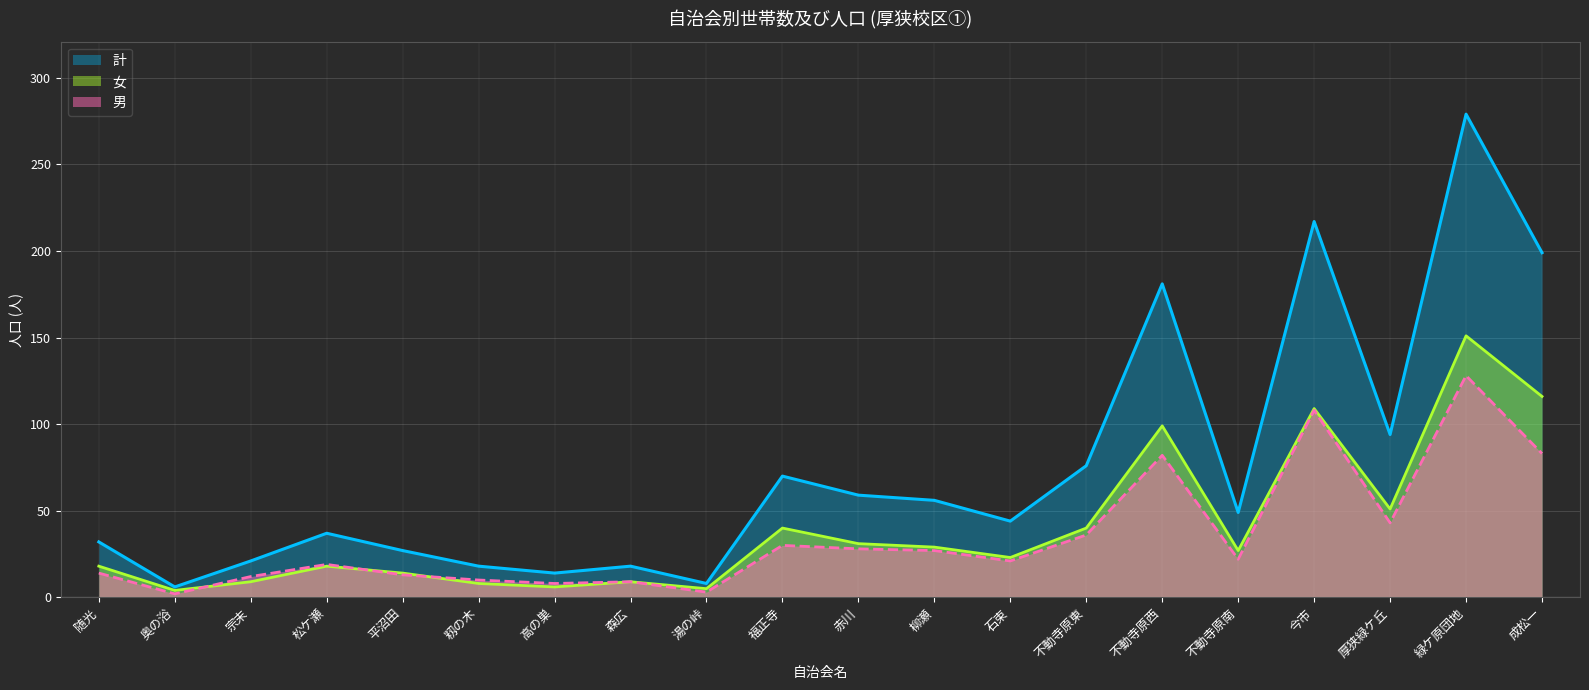

What is the highest value of the 計 series?

279